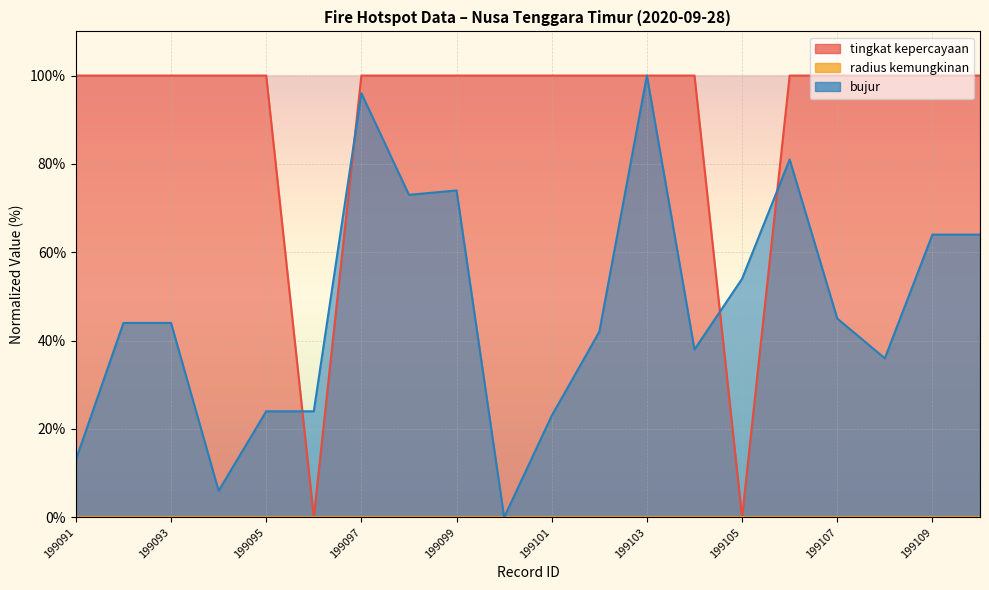

What is the difference between the maximum and minimum values in the tingkat kepercayaan series?

100.0